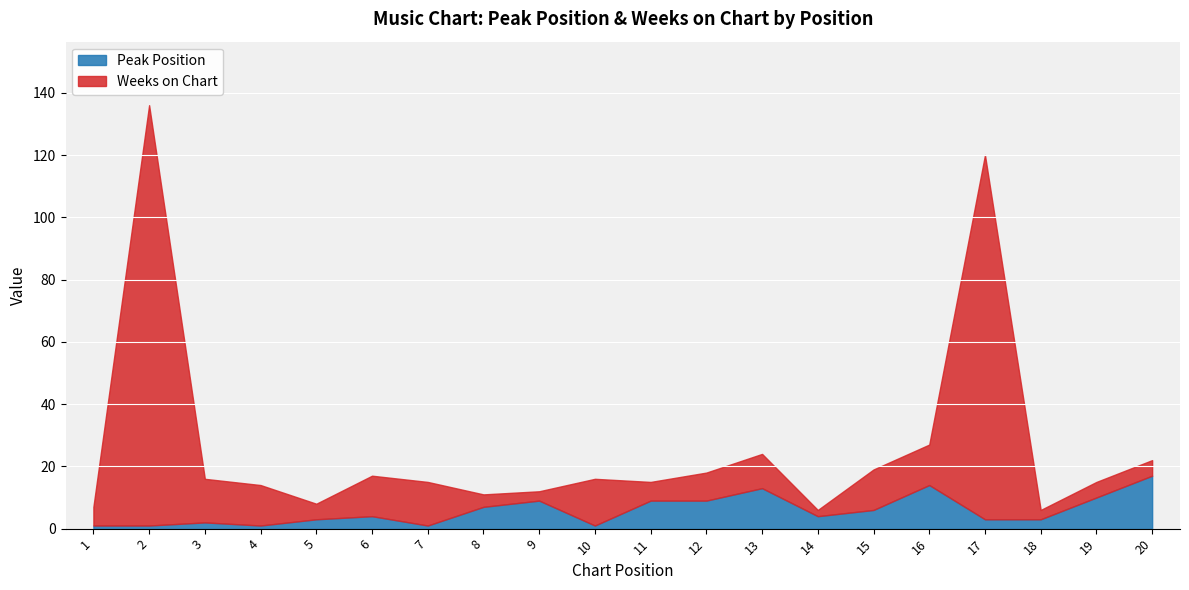

List the series in order of their peak value, lowest first.

Peak Position, Weeks on Chart